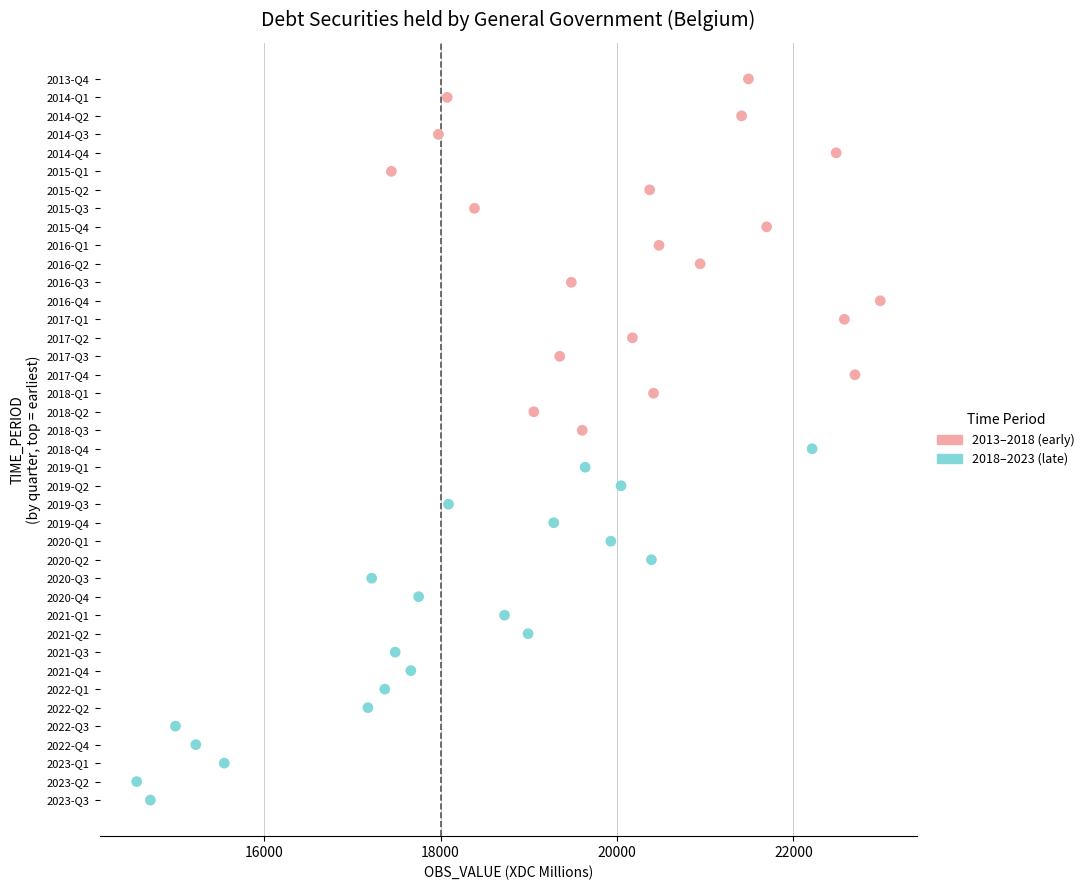

What are all the series names shown in the legend?

2013–2018 (early), 2018–2023 (late)